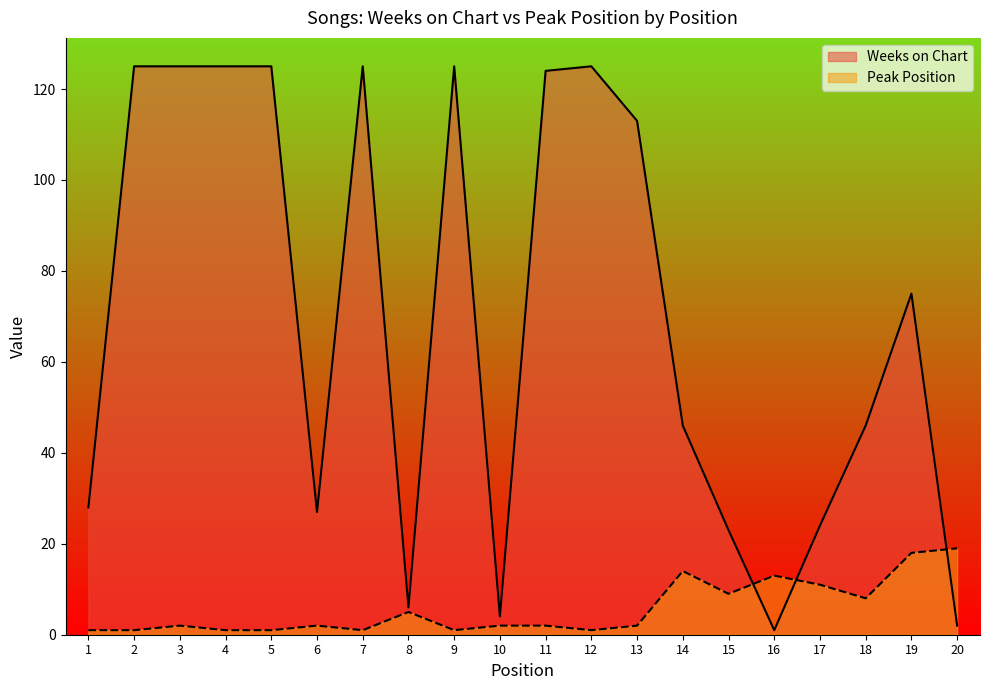

Reading left to right, transcribe all the data shown in this chart.

Weeks on Chart: 28	125	125	125	125	27	125	6	125	4	124	125	113	46	23	1	24	46	75	2
Peak Position: 1	1	2	1	1	2	1	5	1	2	2	1	2	14	9	13	11	8	18	19